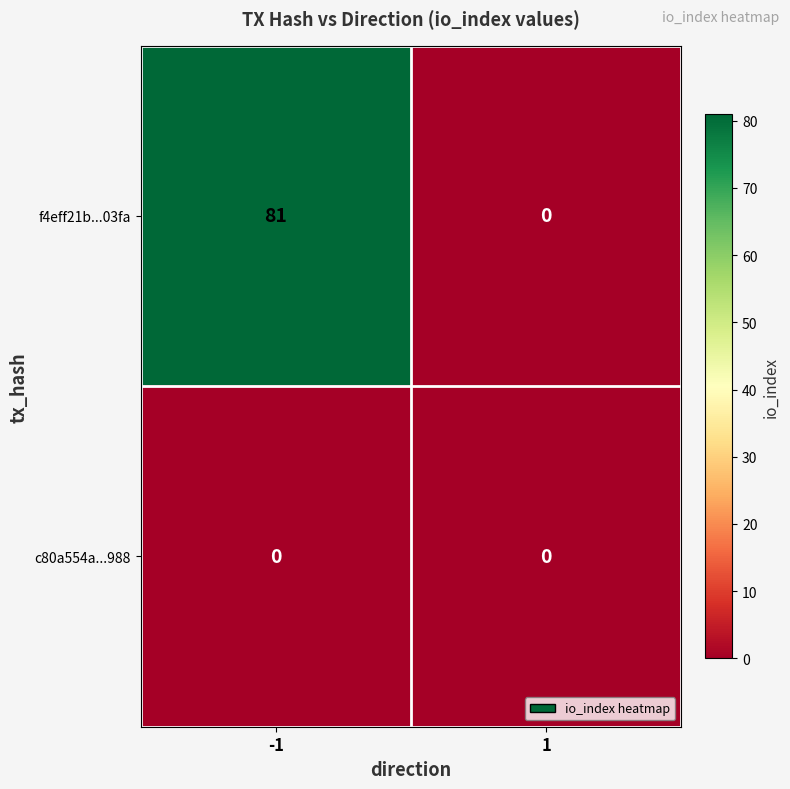

How many categories are shown in the chart?

2